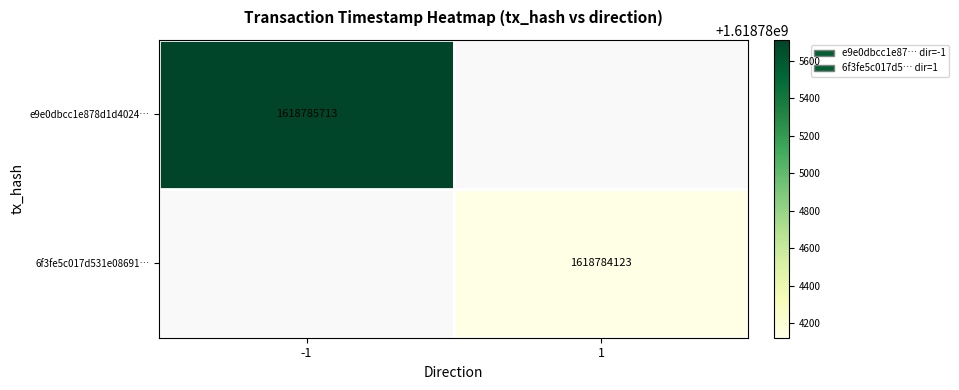

What is the difference between the highest and lowest values at time_stamp?

1590